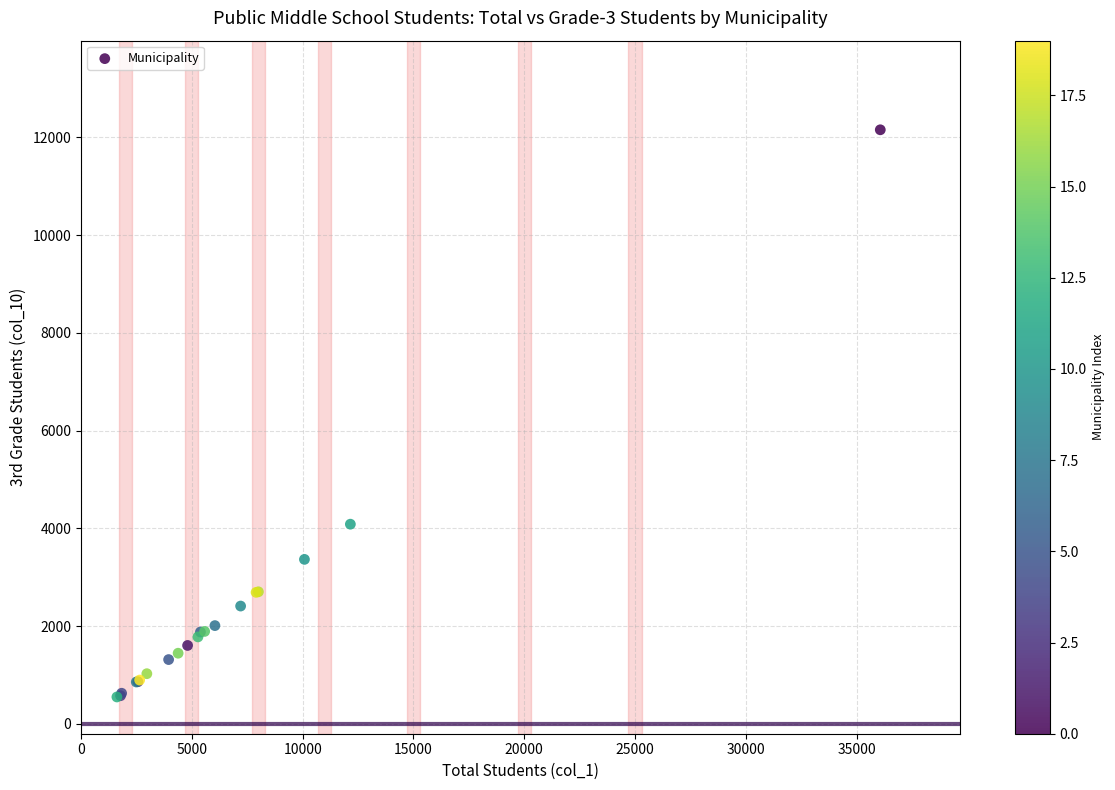

What Y value in the scatter plot is closest to 6354?

4087